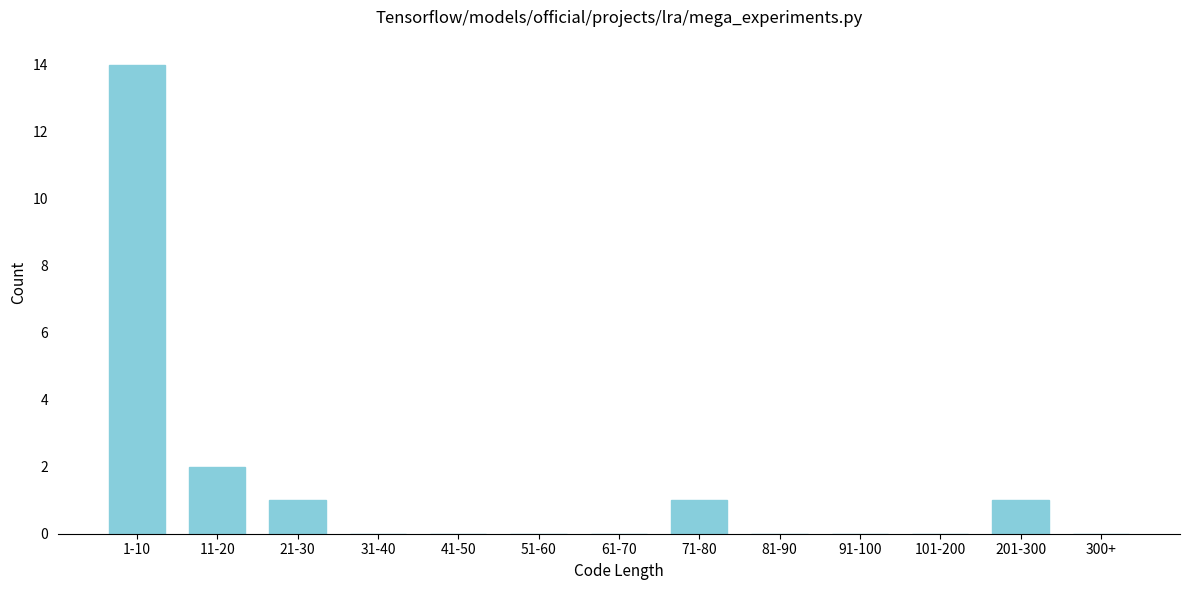

At which label is the value closest to 7?

11-20